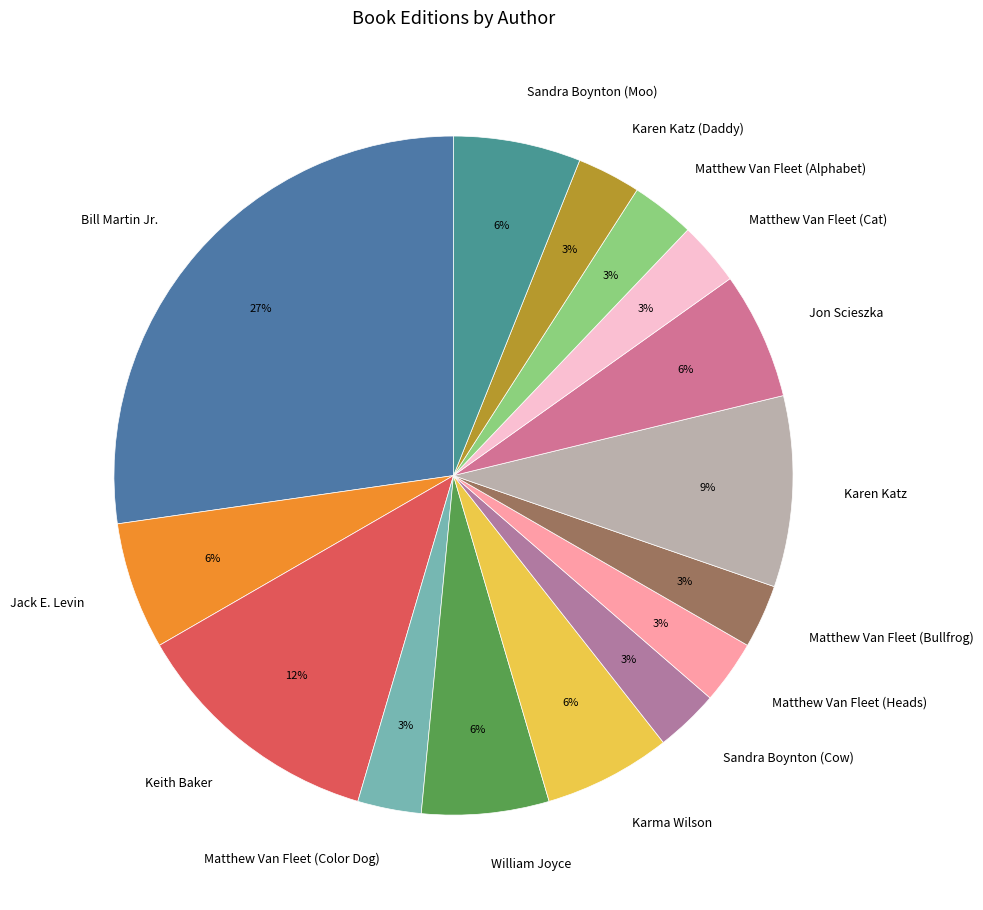

What percentage is the Karen Katz slice, to the nearest percent?

9%